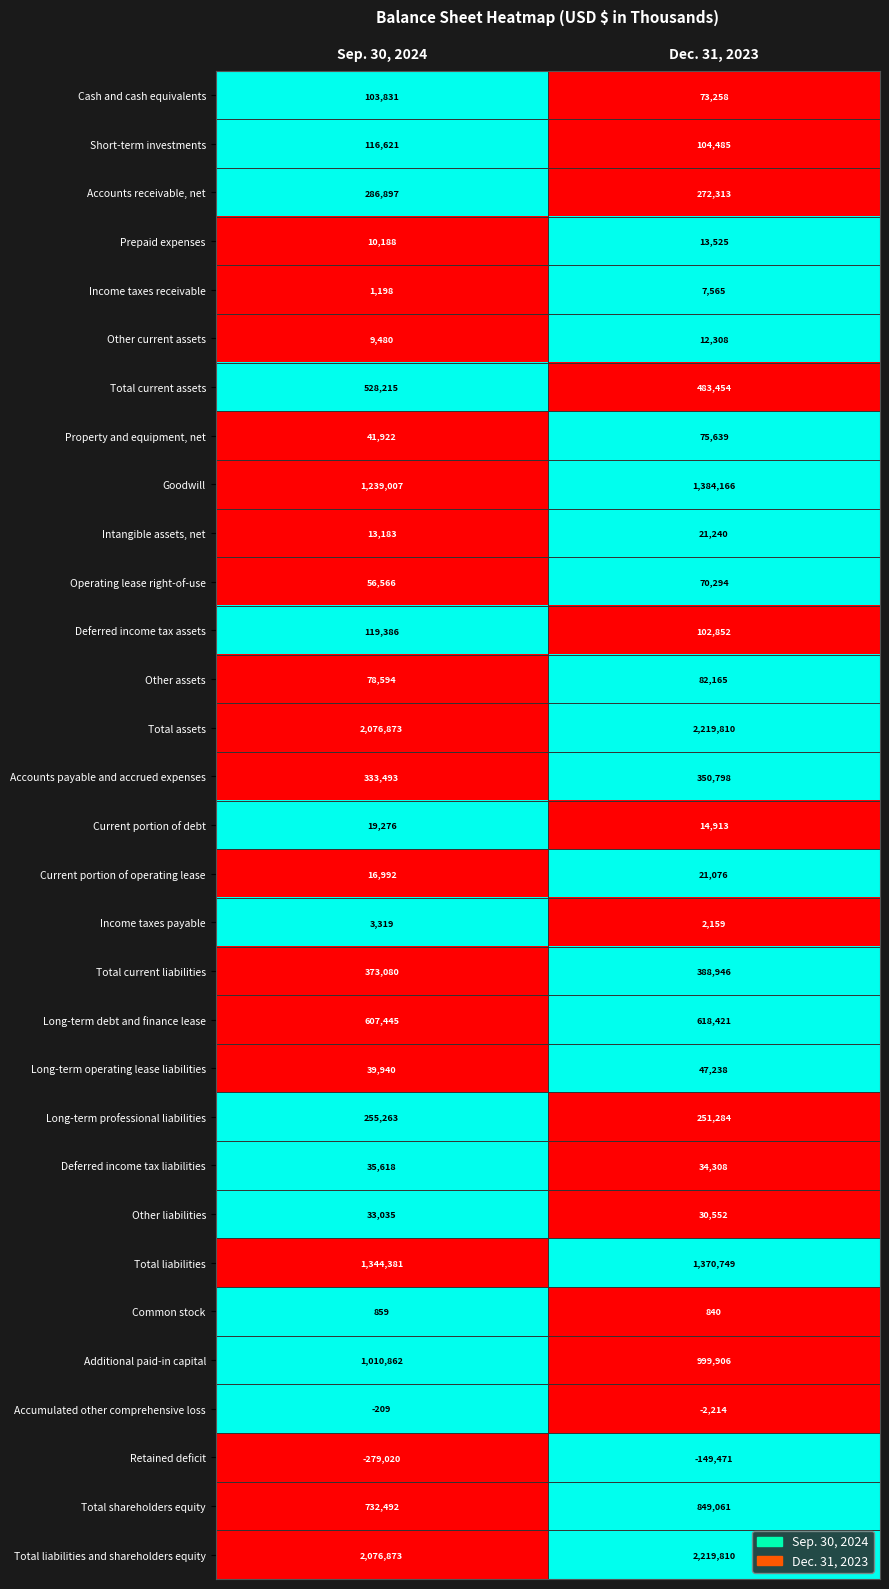

List the labels in order of Other assets value, smallest first.

Sep. 30, 2024, Dec. 31, 2023